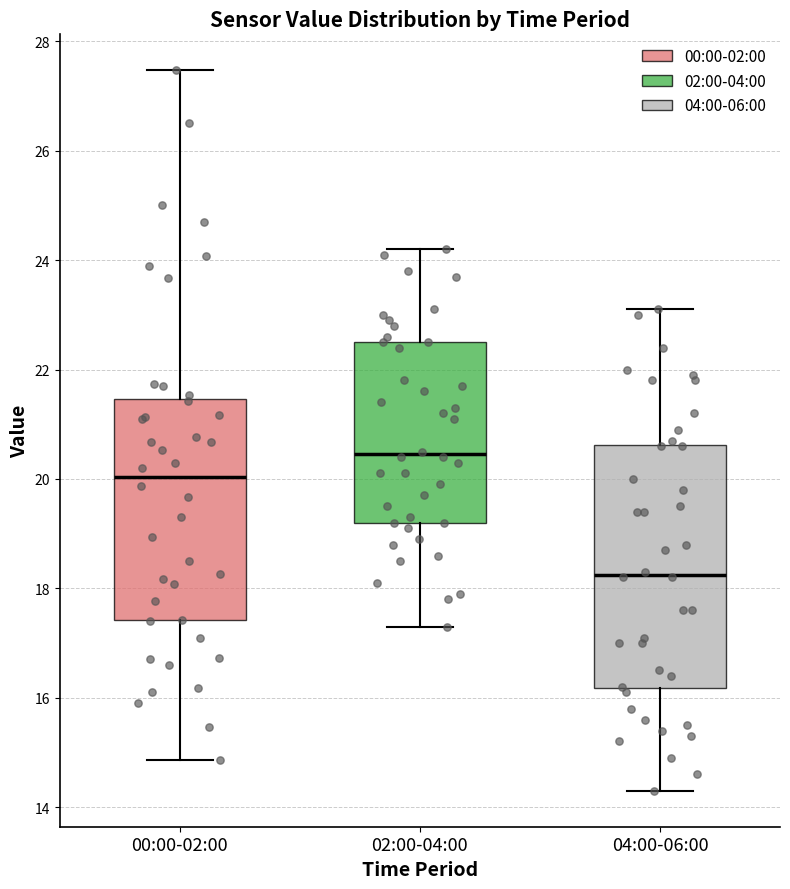

Reading left to right, transcribe this box plot: for each box, give where its median line is, the range the box spans, and where its two whiskers end, as read against the y-axis. The values are not printed on the chart, so give them approximately, as read against the axis.

00:00-02:00: median 20.0, box 17.4 to 21.4, whiskers 14.8 to 27.4
02:00-04:00: median 20.4, box 19.2 to 22.6, whiskers 17.4 to 24.2
04:00-06:00: median 18.2, box 16.2 to 20.6, whiskers 14.4 to 23.2